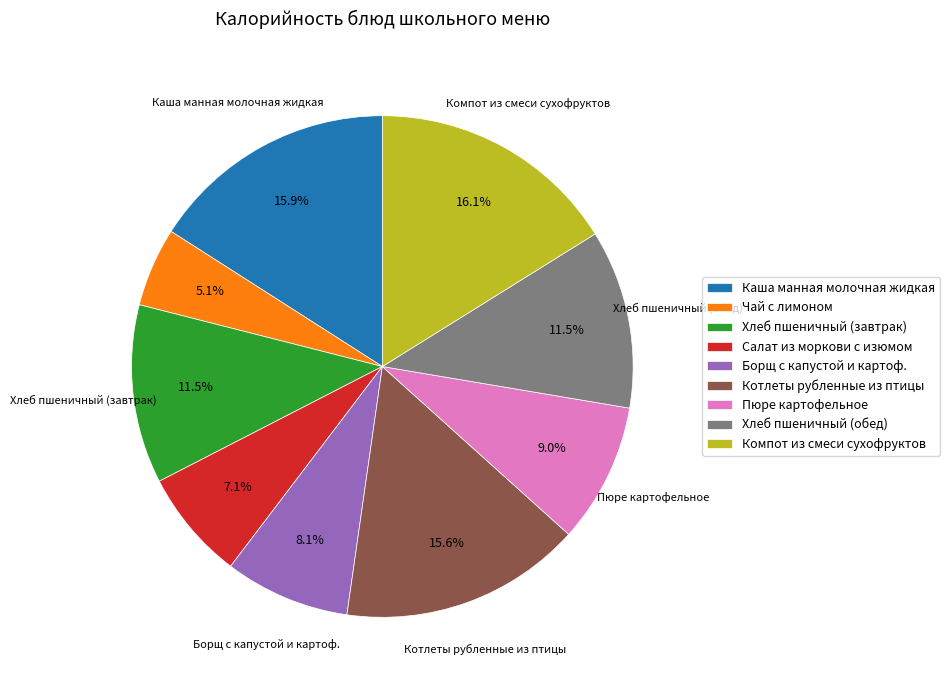

Does Хлеб пшеничный (обед) represent more than half of the total?

No